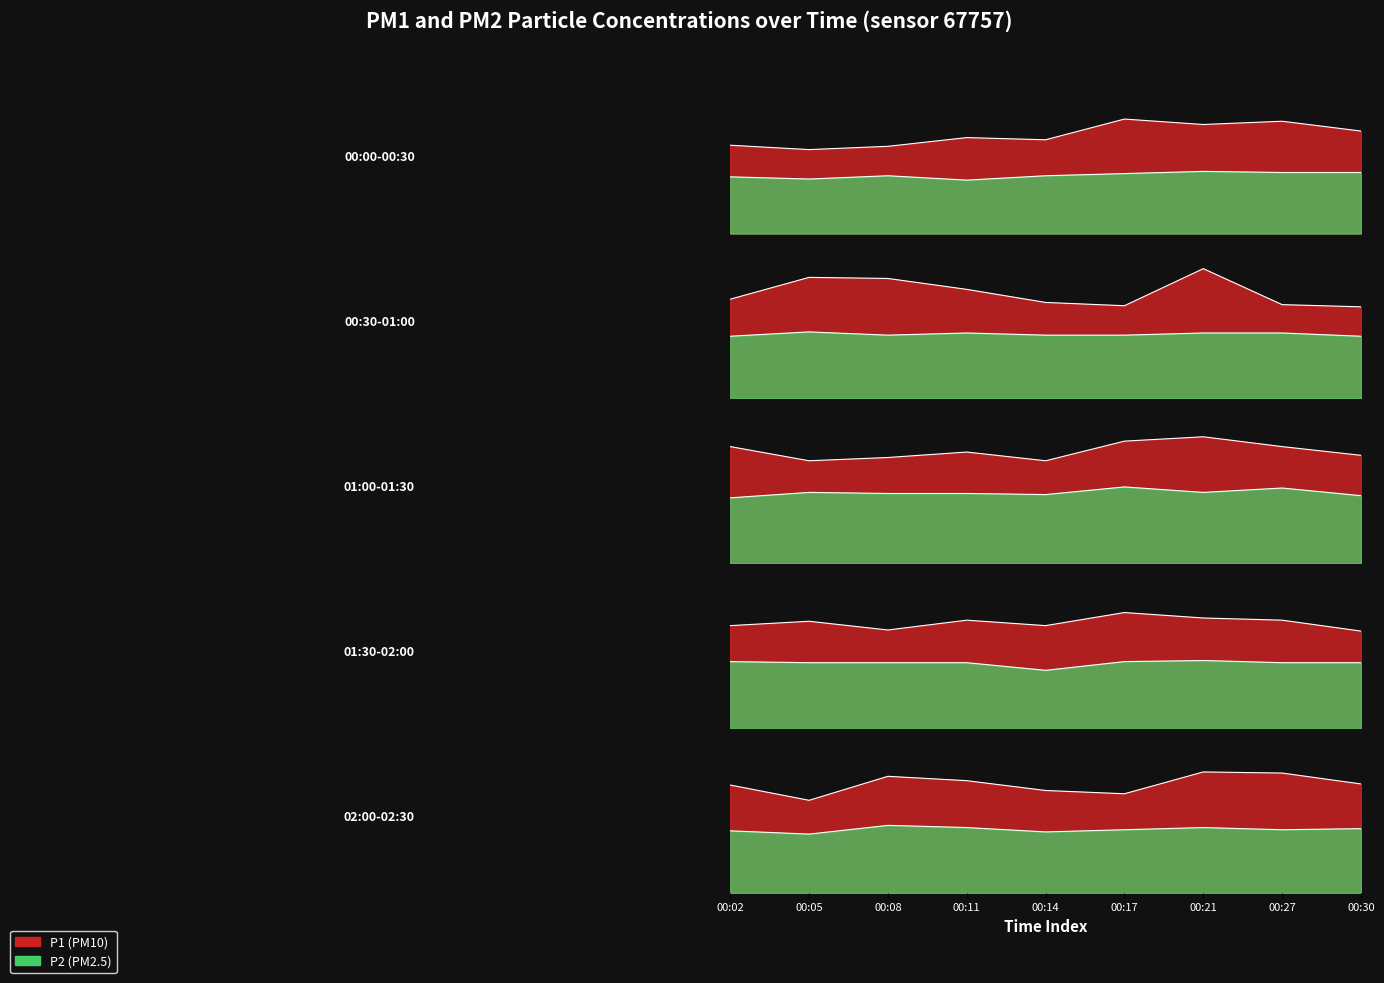

Is it true that P1 equals 3.6 at 00:14?

False